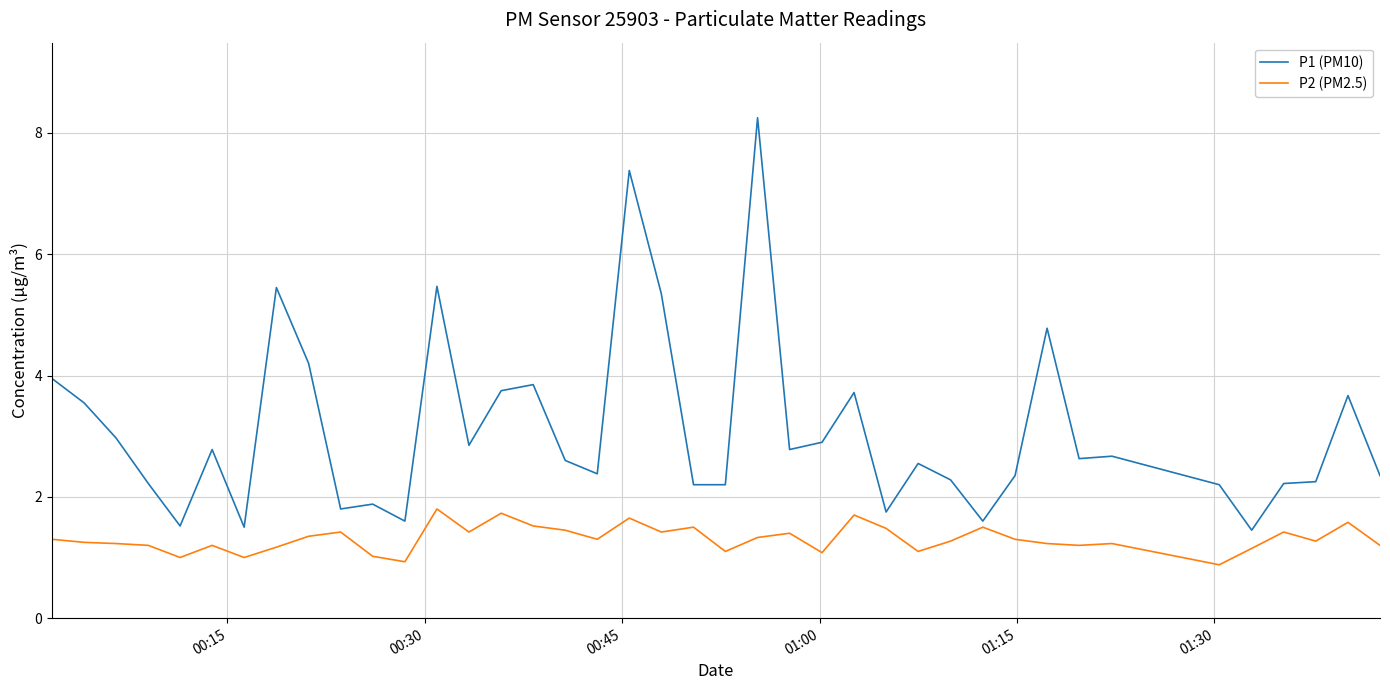

True or false: P2 (PM2.5) and P1 (PM10) intersect in this chart.

False